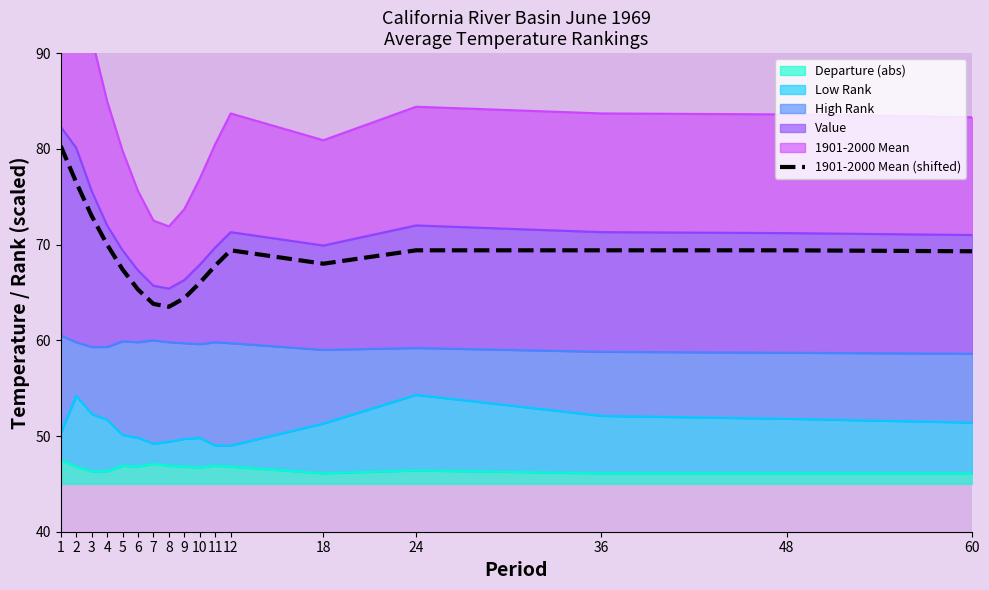

What is the minimum value shown in the chart?

63.5